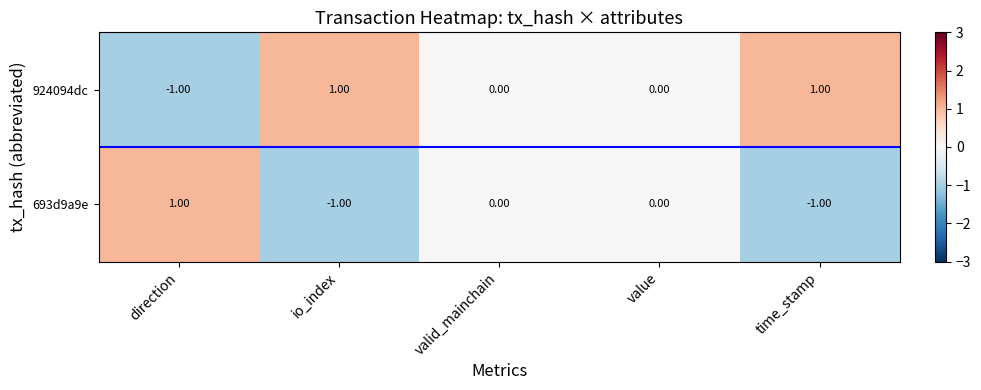

Rank the series by their average value, from highest to lowest.

924094dc, 693d9a9e